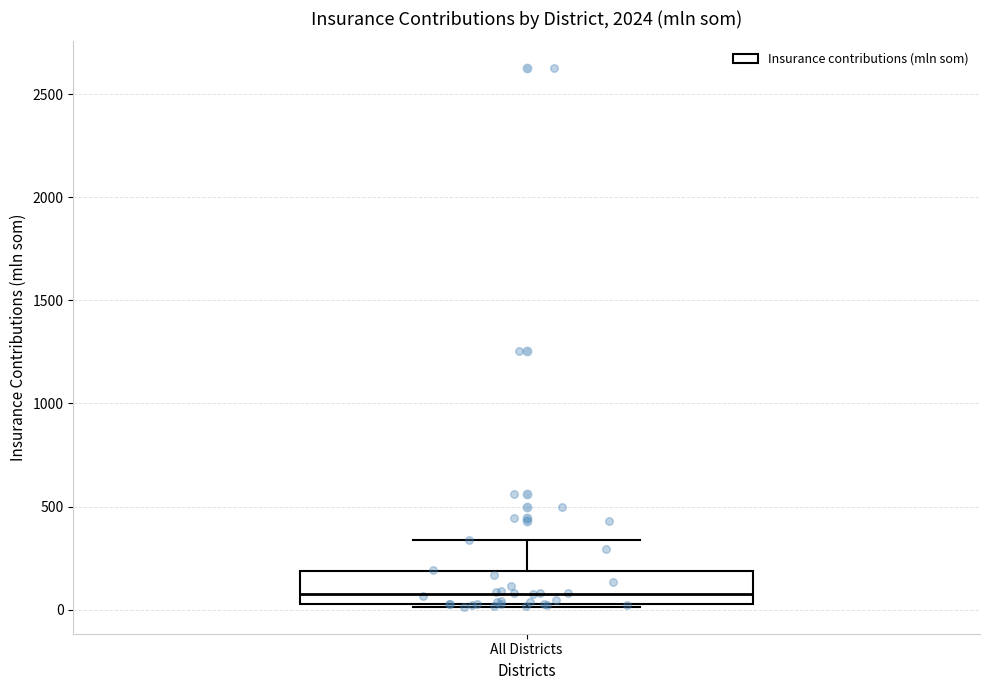

Transcribe this box plot: give where the median line is, the range the box spans, and where the two whiskers end, as read against the y-axis. The values are not printed on the chart, so give them approximately, as read against the axis.

median 100, box 50 to 200, whiskers 0 to 350